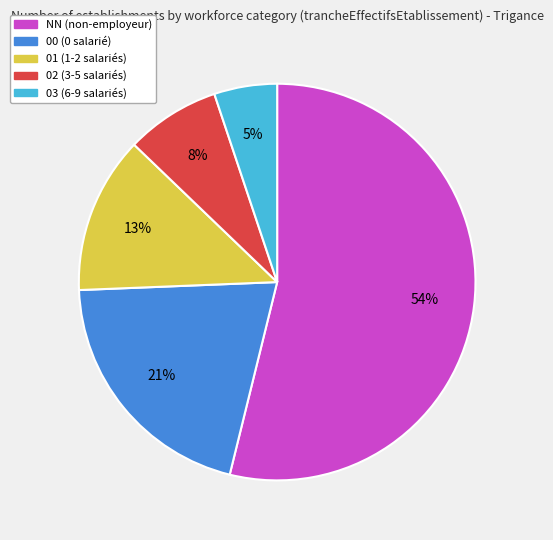

Is there a majority slice in this chart?

Yes